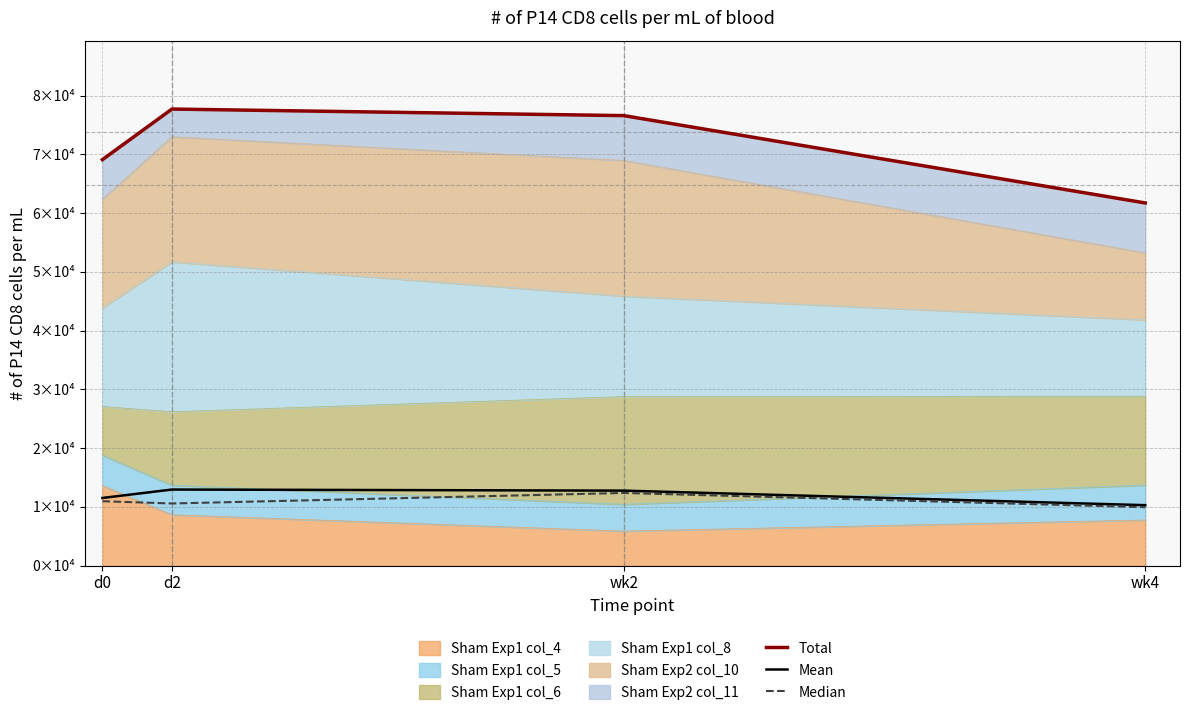

What is the difference between the maximum and minimum values in the Mean series?

2662.8